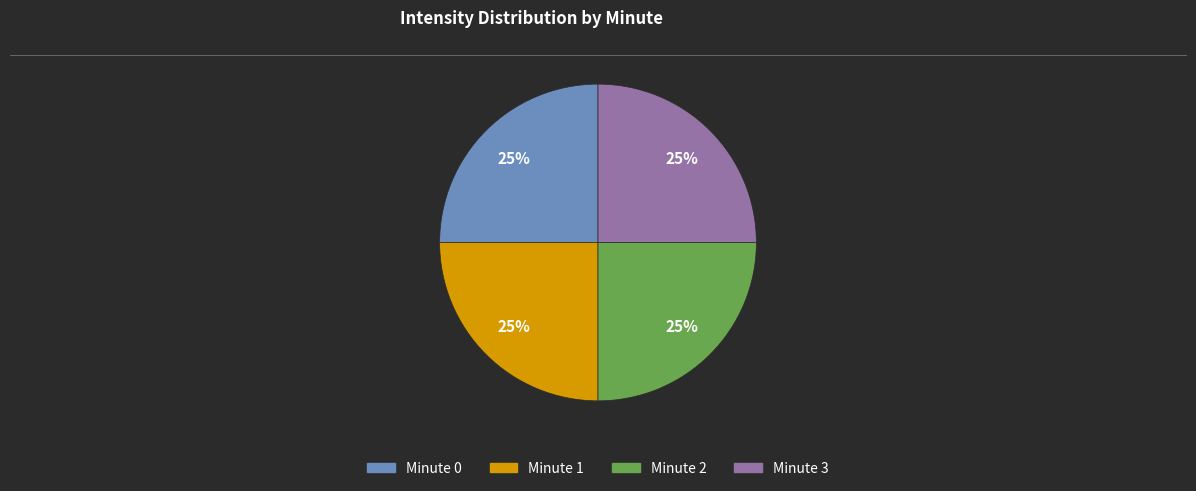

To the nearest percent, what is the average slice percentage?

25%